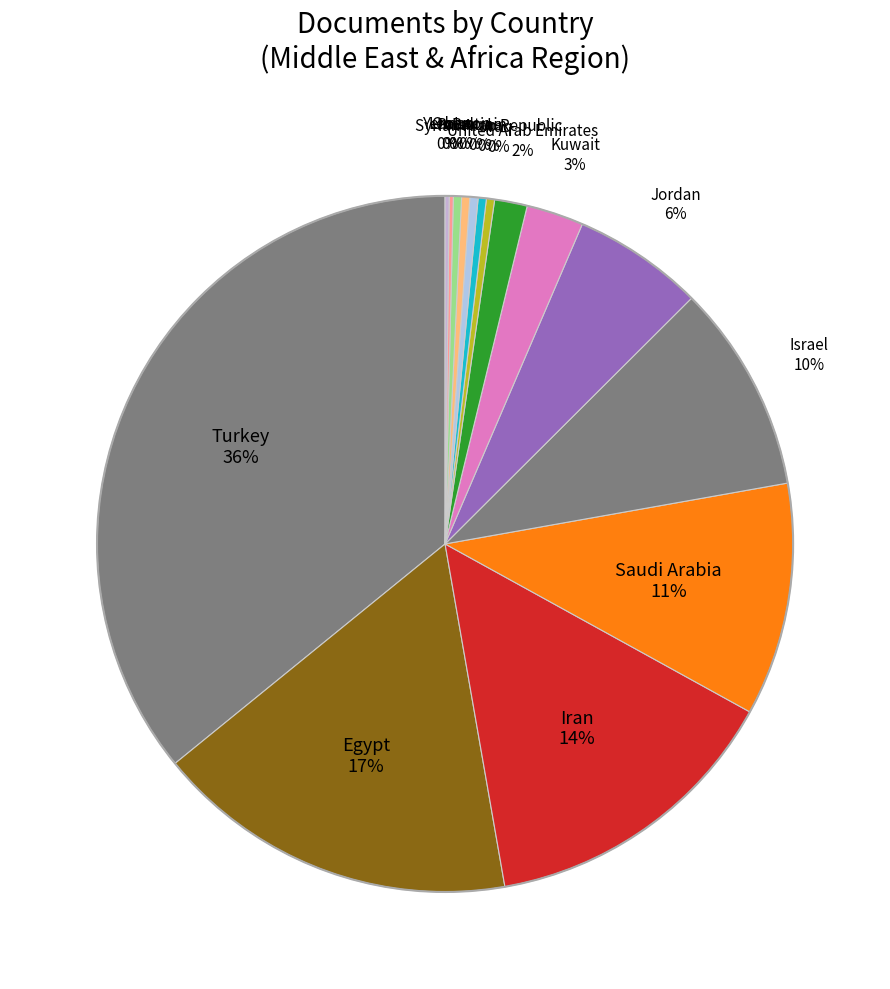

Is there a majority slice in this chart?

No